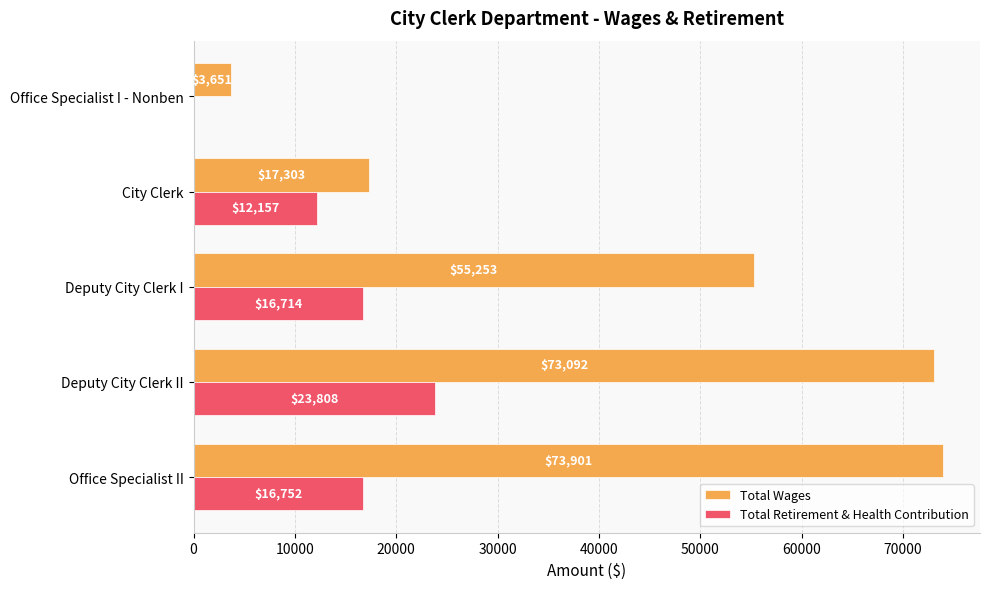

Is the value of Total Wages at Office Specialist I - Nonben greater than the value of Total Retirement & Health Contribution at Office Specialist I - Nonben?

Yes